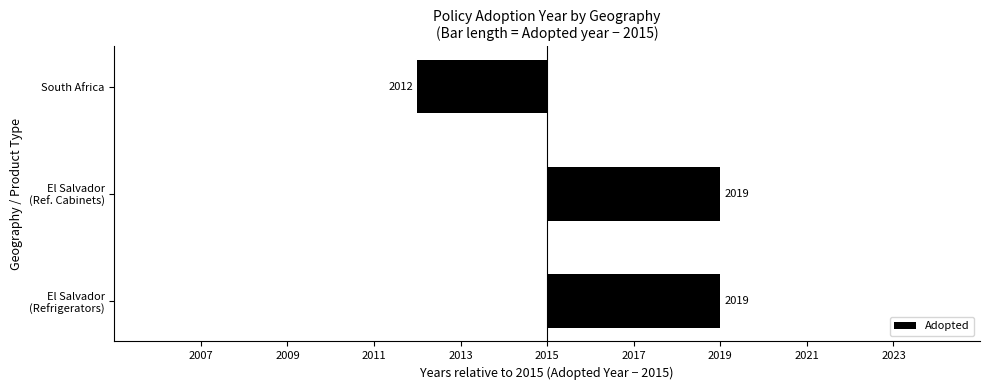

Does the chart contain any negative values?

Yes